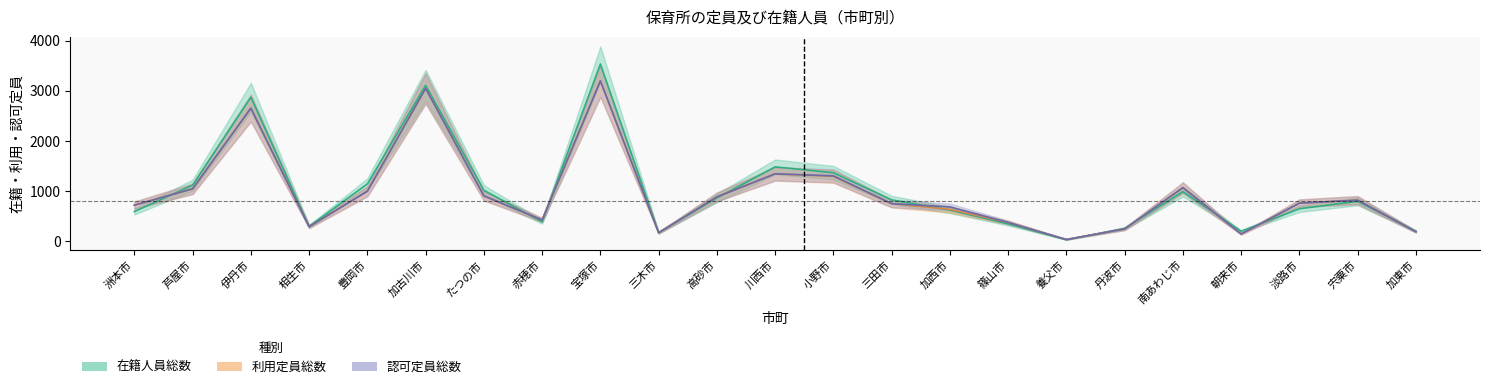

Reading right to left, what are all the values shown in this chart?

在籍人員総数: 加東市=193	宍粟市=792	淡路市=643	朝来市=194	南あわじ市=986	丹波市=251	養父市=24	篠山市=343	加西市=617	三田市=820	小野市=1362	川西市=1479	高砂市=858	三木市=166	宝塚市=3532	赤穂市=383	たつの市=1012	加古川市=3105	豊岡市=1138	相生市=292	伊丹市=2870	芦屋市=1113	洲本市=587
利用定員総数: 加東市=185	宍粟市=815	淡路市=755	朝来市=140	南あわじ市=1065	丹波市=240	養父市=30	篠山市=370	加西市=630	三田市=745	小野市=1290	川西市=1340	高砂市=880	三木市=165	宝塚市=3195	赤穂市=420	たつの市=900	加古川市=3046	豊岡市=993	相生市=286	伊丹市=2651	芦屋市=1041	洲本市=715
認可定員総数: 加東市=185	宍粟市=815	淡路市=755	朝来市=140	南あわじ市=1065	丹波市=240	養父市=30	篠山市=370	加西市=680	三田市=745	小野市=1300	川西市=1340	高砂市=880	三木市=165	宝塚市=3195	赤穂市=420	たつの市=900	加古川市=3046	豊岡市=993	相生市=286	伊丹市=2651	芦屋市=1041	洲本市=715